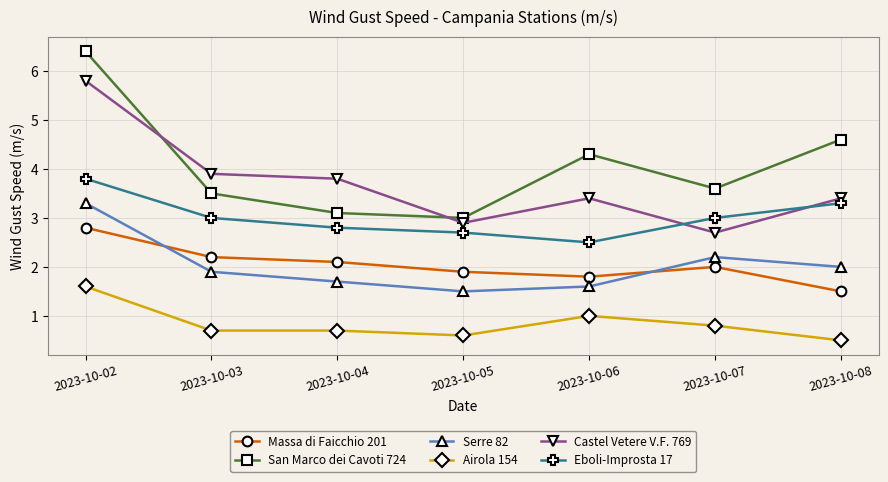

The Massa di Faicchio 201 series shows 1.2 at 2023-10-03. True or false?

False